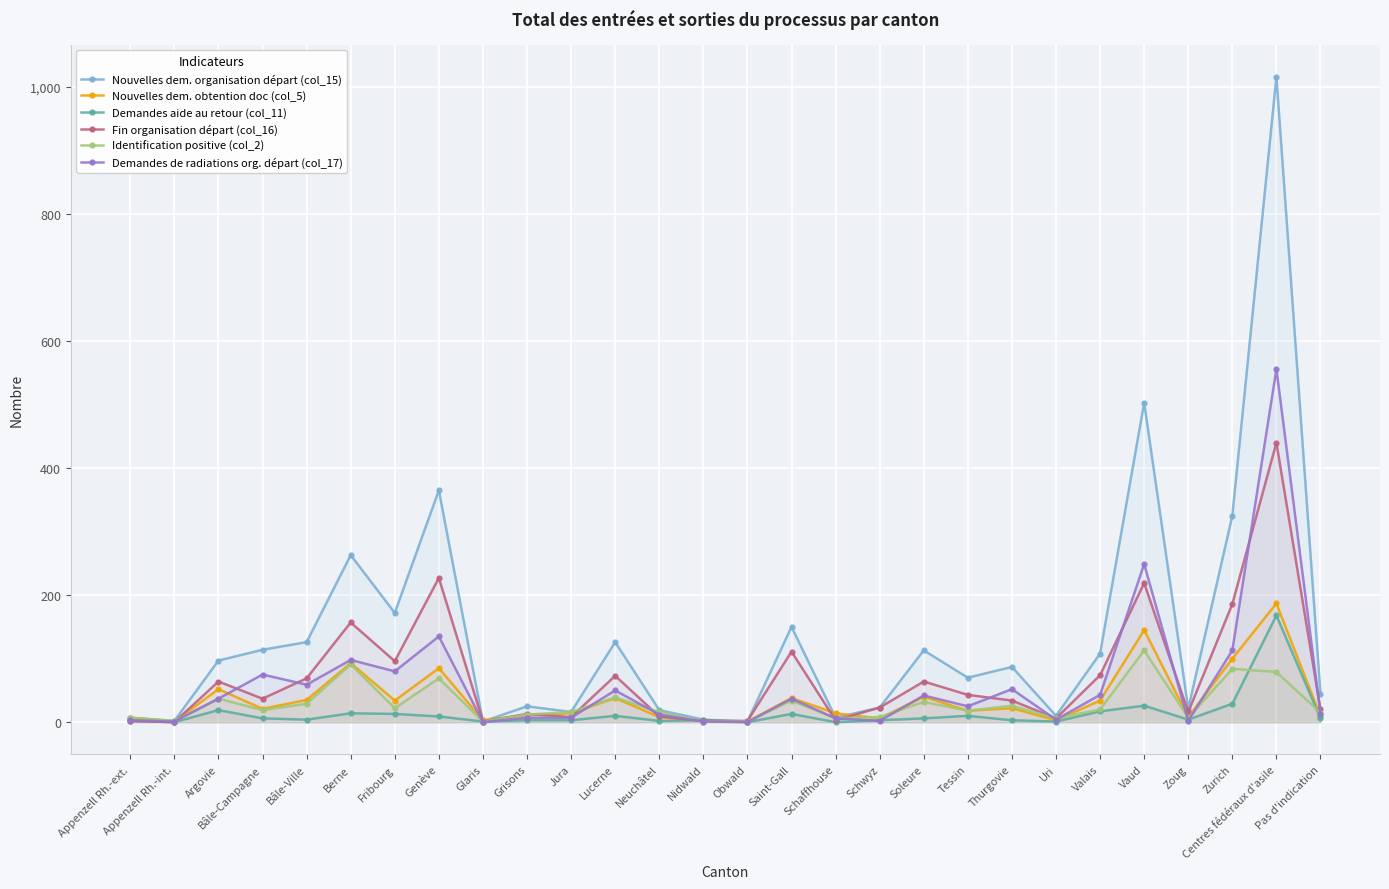

At Pas d'indication, list the series in order from smallest to largest.

Demandes aide au retour (col_11), Nouvelles dem. obtention doc (col_5), Demandes de radiations org. départ (col_17), Identification positive (col_2), Fin organisation départ (col_16), Nouvelles dem. organisation départ (col_15)